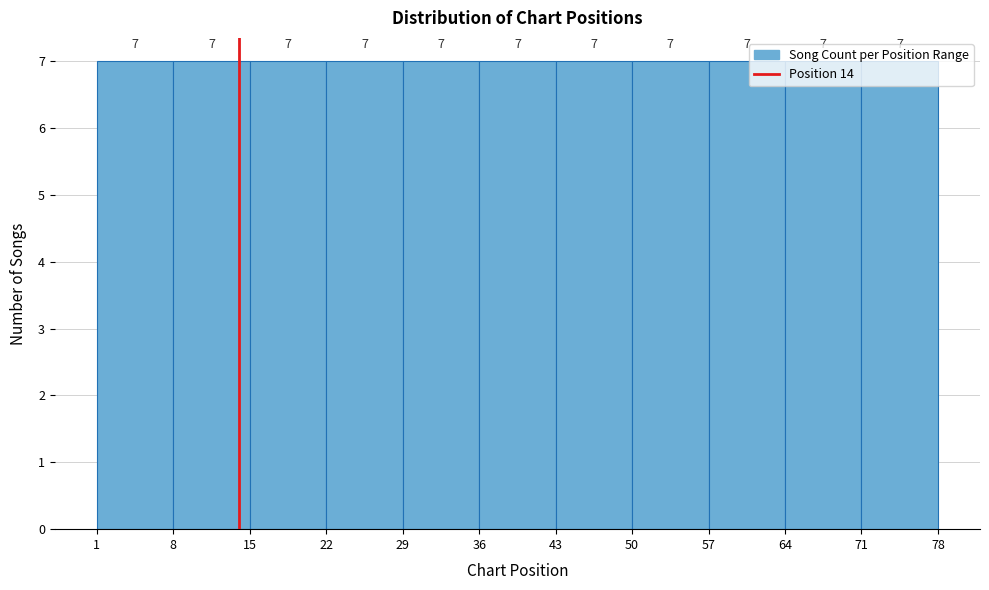

Reading left to right, transcribe this chart: for each bar, give the range it covers on the x-axis and its height.

1 to 8: 7
8 to 15: 7
15 to 22: 7
22 to 29: 7
29 to 36: 7
36 to 43: 7
43 to 50: 7
50 to 57: 7
57 to 64: 7
64 to 71: 7
71 to 78: 7